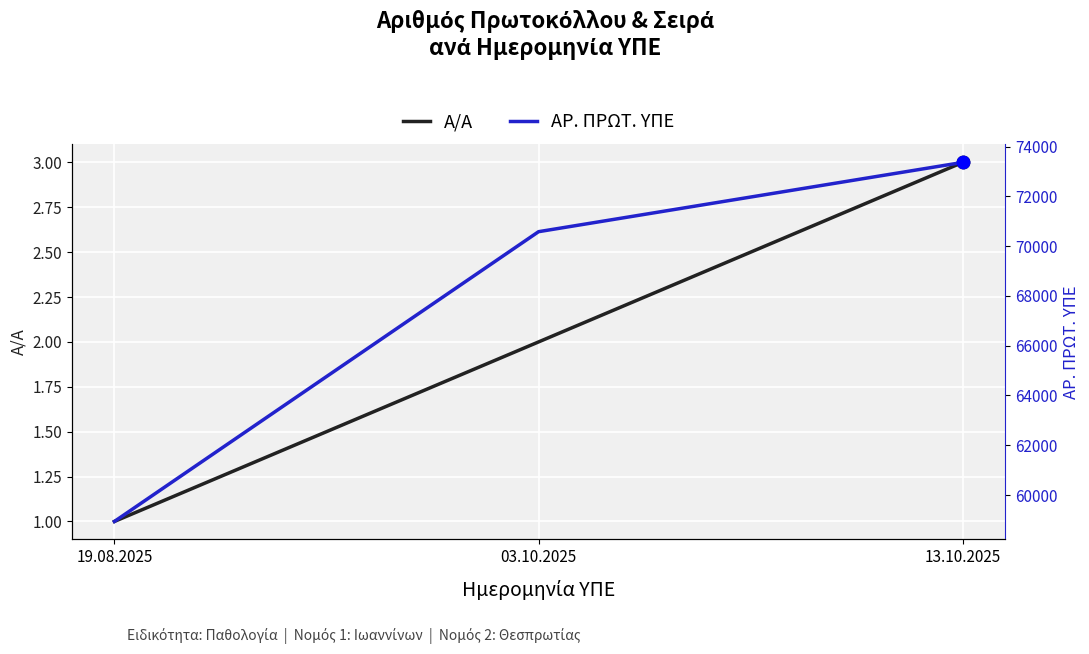

At how many categories does at least one series exceed 58404?

3